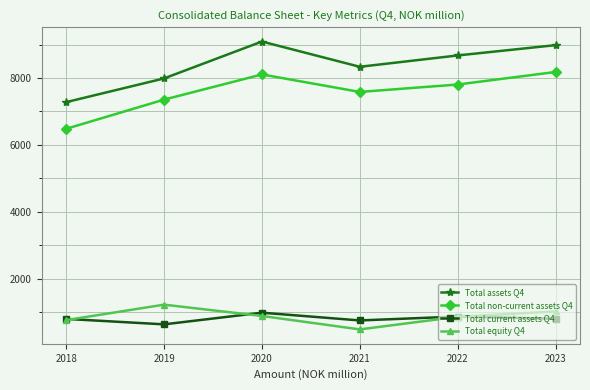

How many Total equity Q4 values are between 761 and 1020?

4